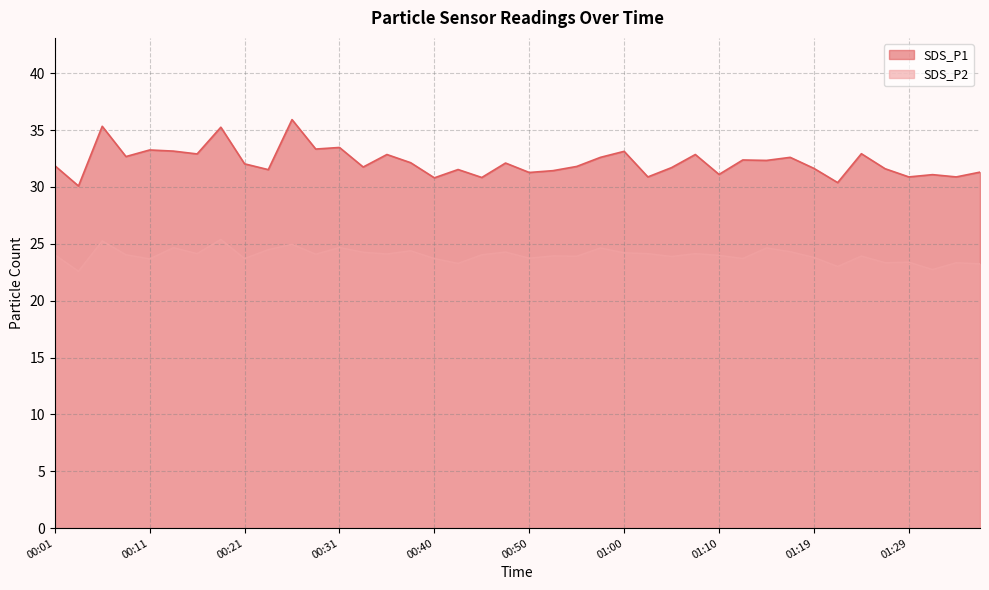

Does the chart have visible grid lines?

Yes